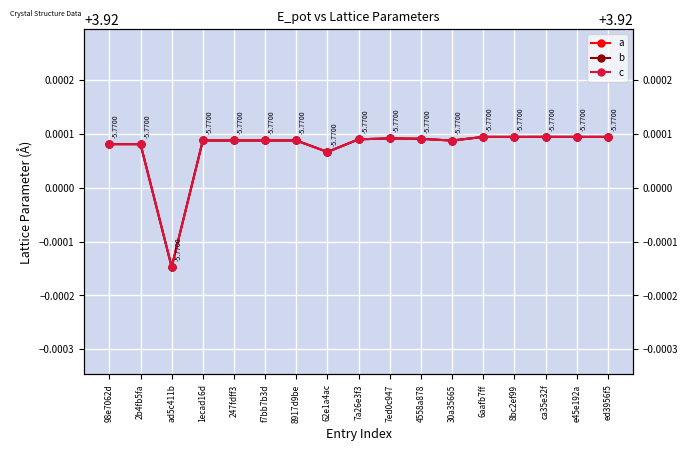

Which series has the largest total across all categories?

a